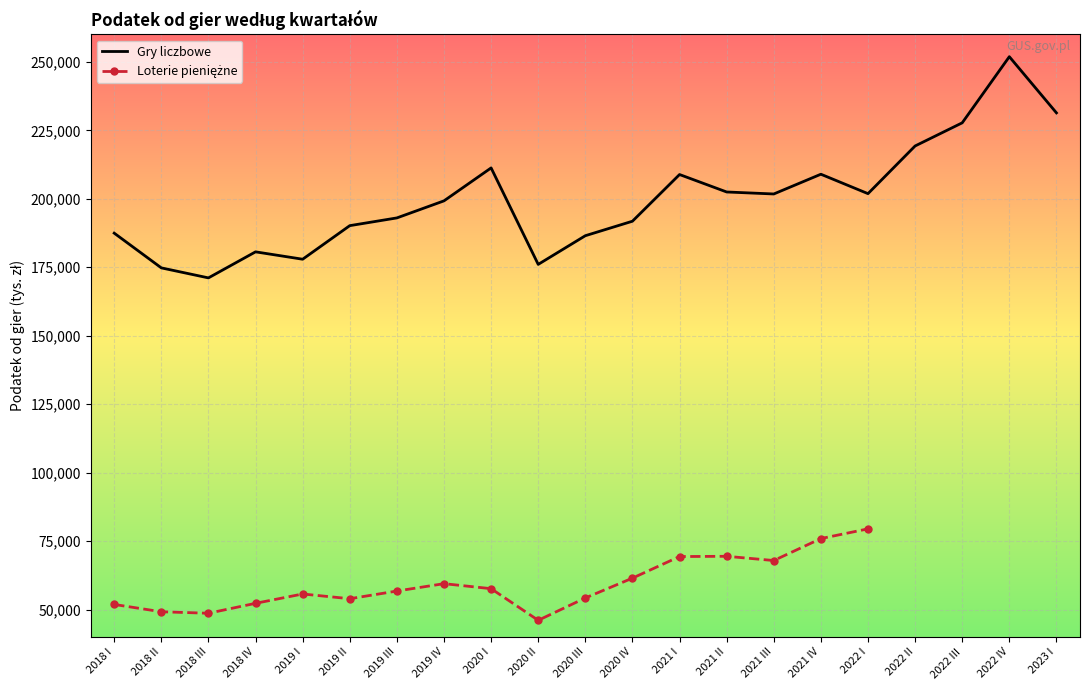

List the labels in order of value, largest first.

2022 IV, 2023 I, 2022 III, 2022 II, 2020 I, 2021 IV, 2021 I, 2021 II, 2022 I, 2021 III, 2019 IV, 2019 III, 2020 IV, 2019 II, 2018 I, 2020 III, 2018 IV, 2019 I, 2020 II, 2018 II, 2018 III